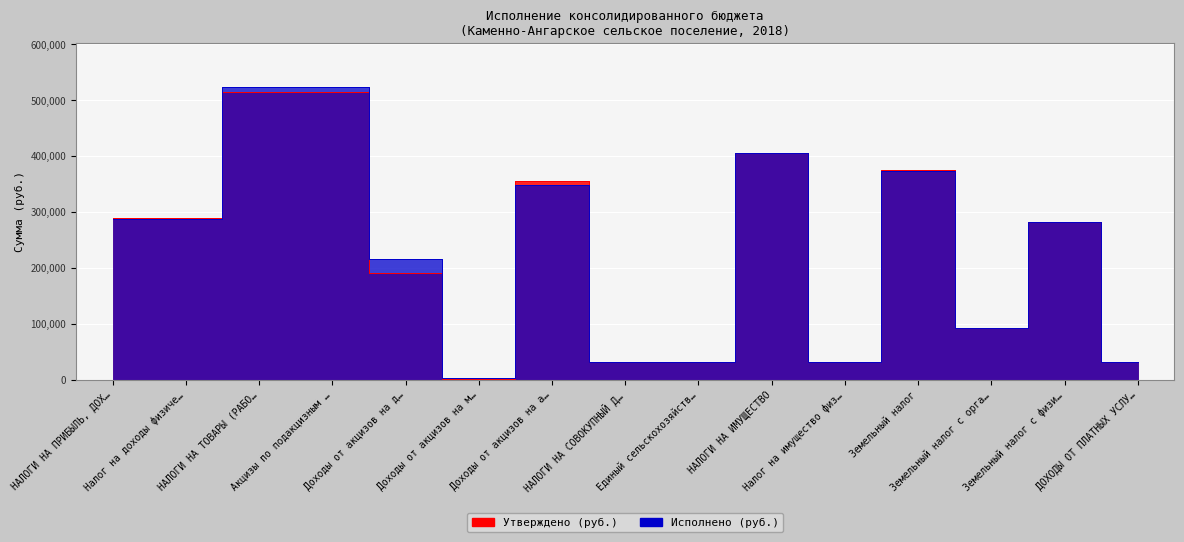

Count the number of categories in the chart.

15